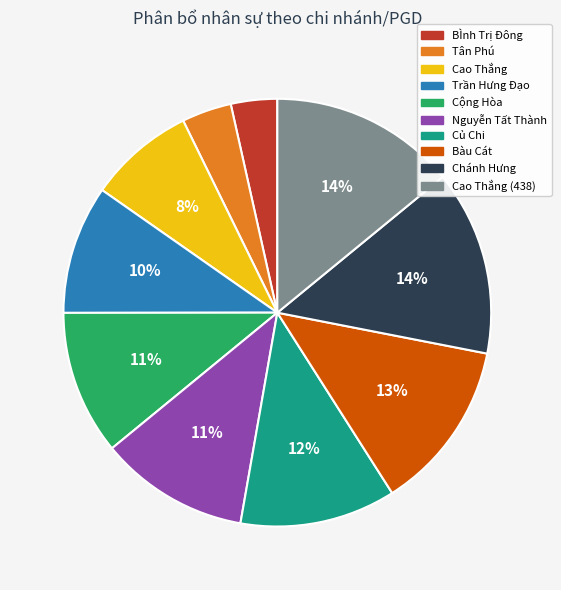

To the nearest percent, what is the average slice percentage?

10%